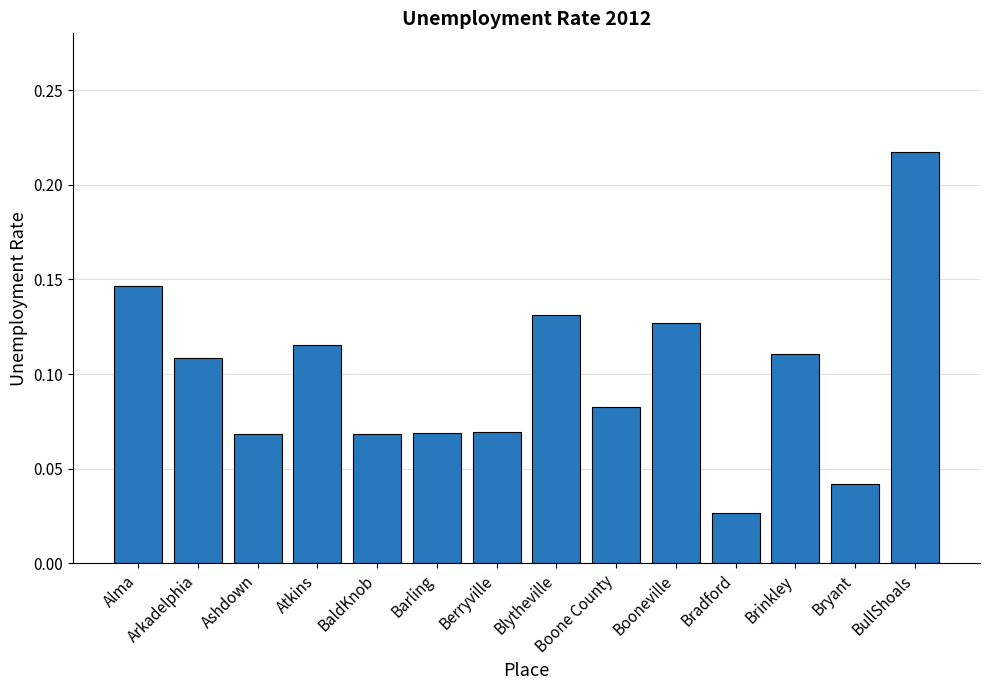

At which category does the chart reach its minimum across all series?

Bradford